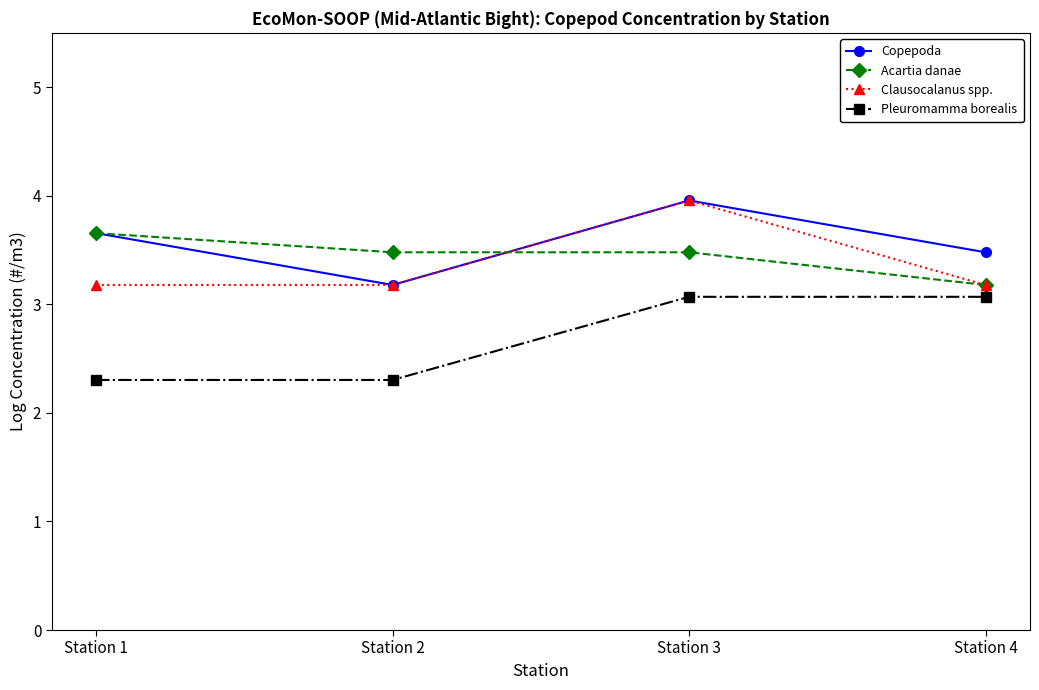

Reading left to right, list all the values displayed in this chart.

Copepoda: Station 1=3.7	Station 2=3.2	Station 3=4.0	Station 4=3.5
Acartia danae: Station 1=3.7	Station 2=3.5	Station 3=3.5	Station 4=3.2
Clausocalanus spp.: Station 1=3.2	Station 2=3.2	Station 3=4.0	Station 4=3.2
Pleuromamma borealis: Station 1=2.3	Station 2=2.3	Station 3=3.1	Station 4=3.1